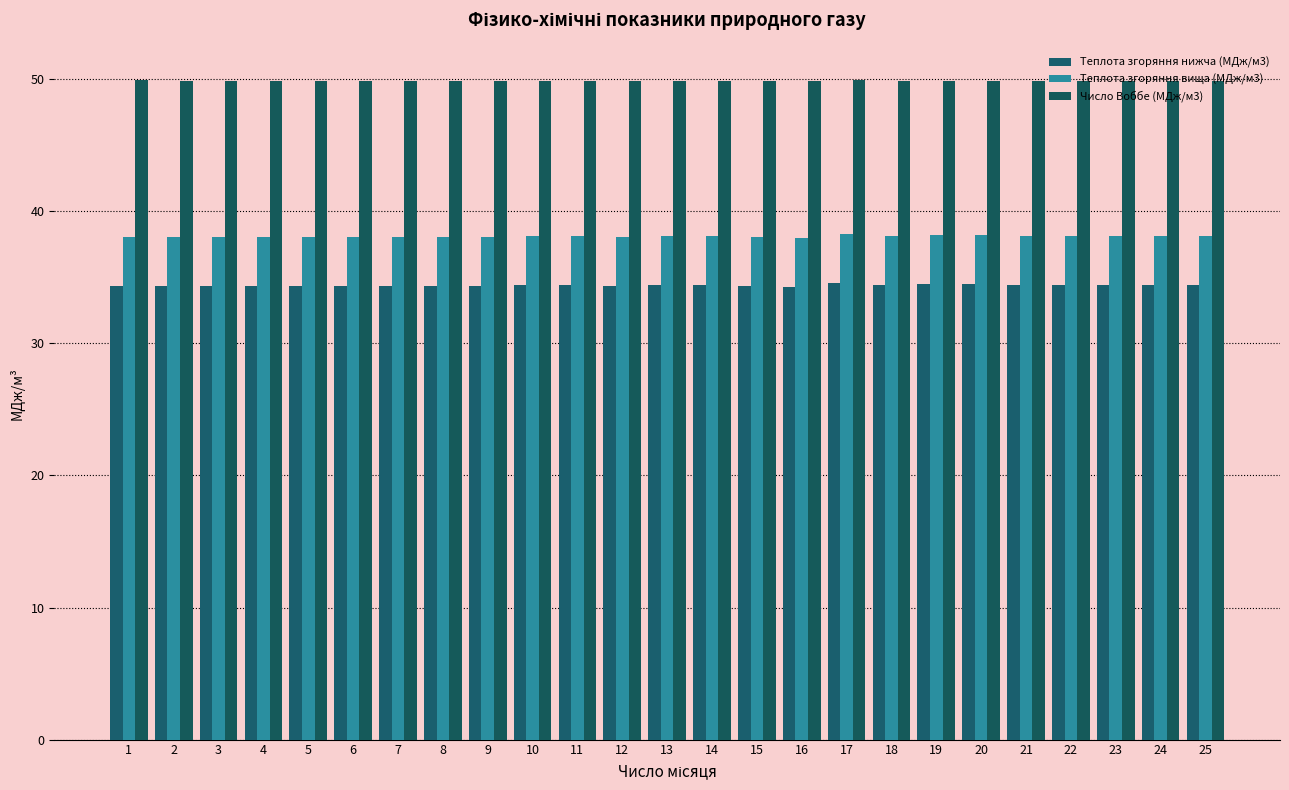

True or false: Теплота згоряння вища (МДж/м3) has a value of 58.7 at 7.

False